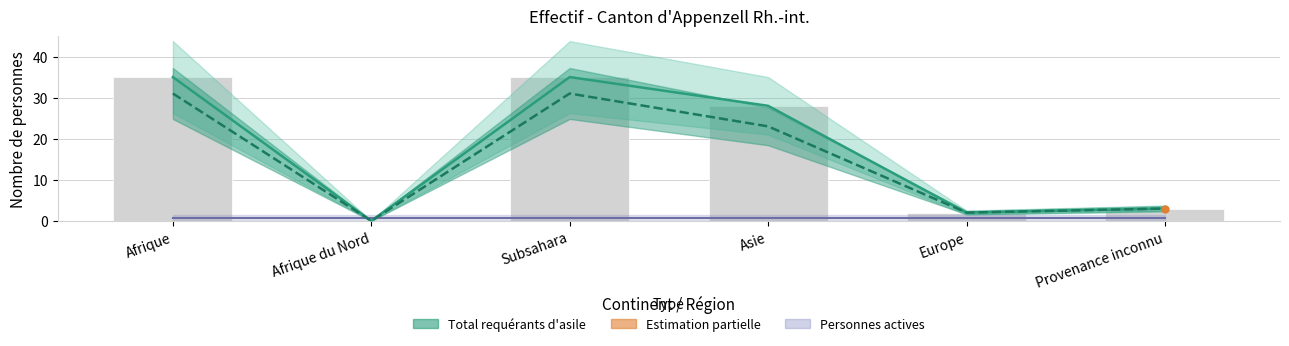

True or false: Personnes actives has a value of 1.2 at Subsahara.

False